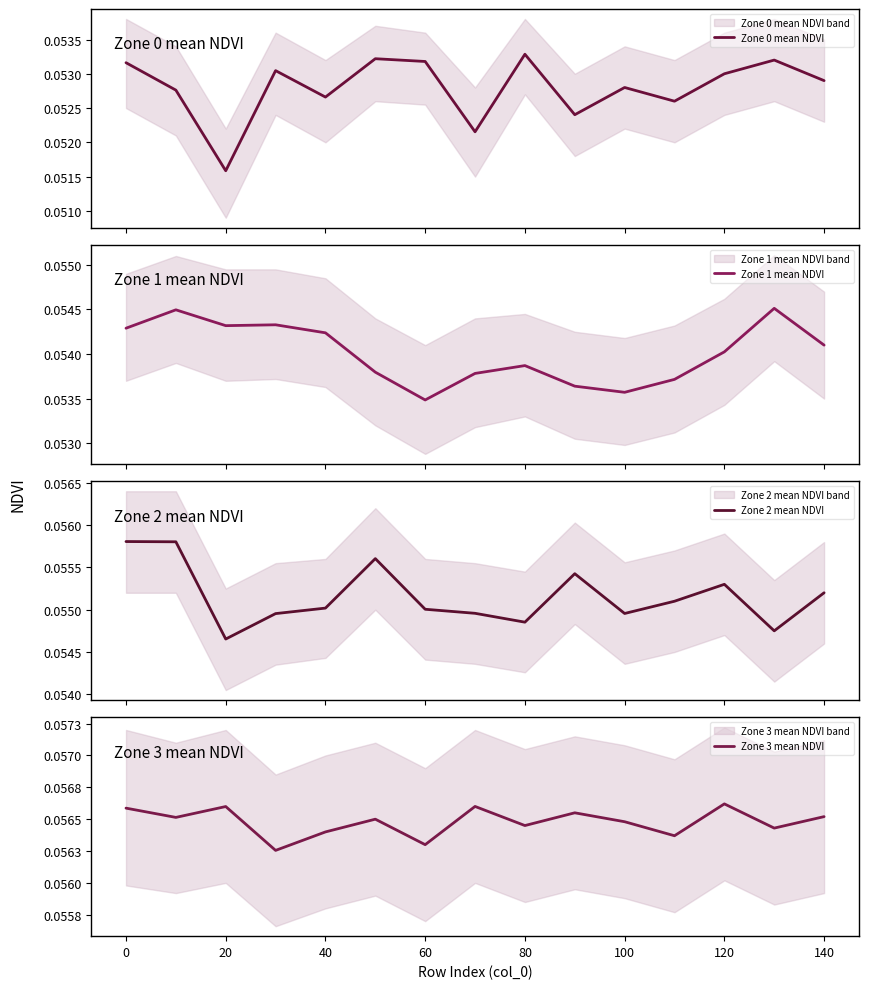

Rank the series by their average value, from highest to lowest.

Zone 3 mean NDVI, Zone 2 mean NDVI, Zone 1 mean NDVI, Zone 0 mean NDVI